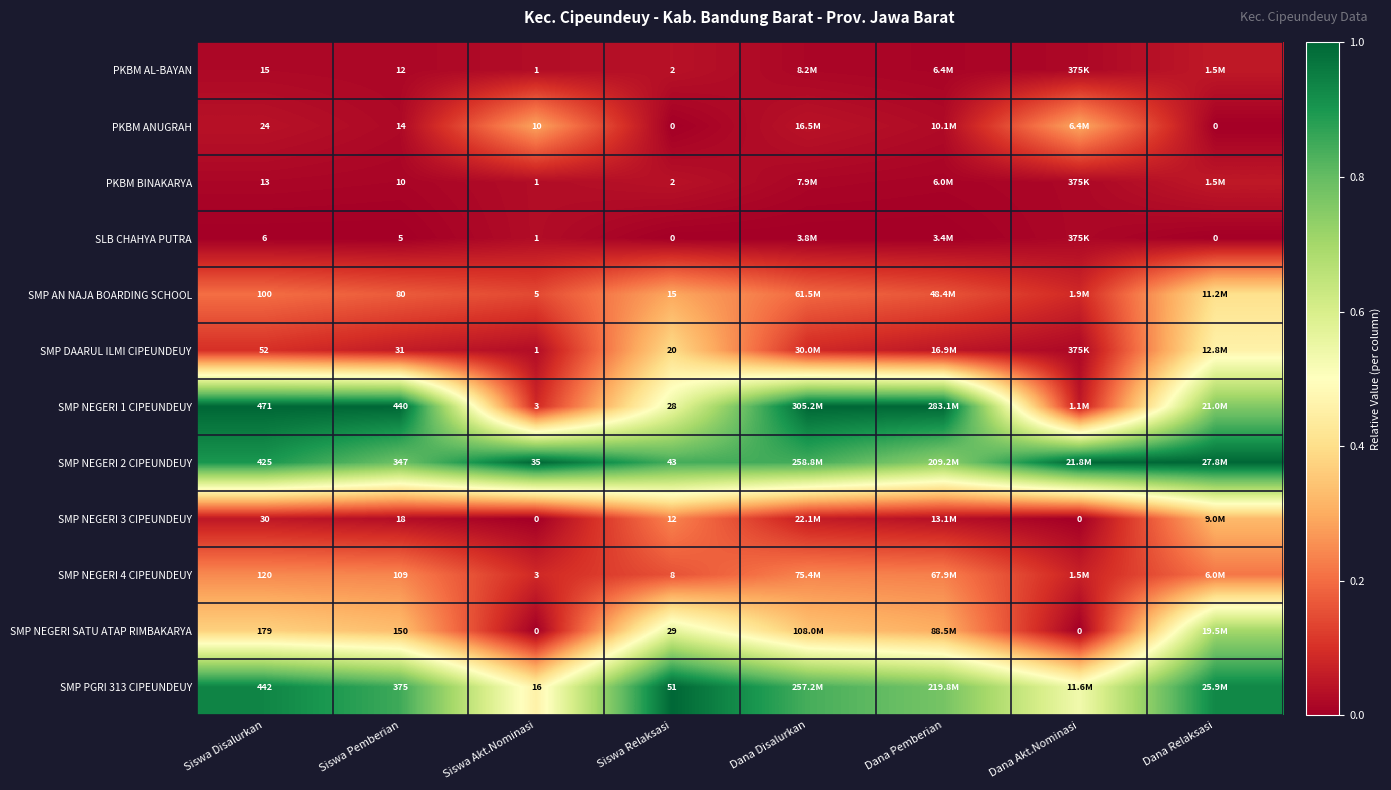

Is the value of SMP DAARUL ILMI CIPEUNDEUY at Siswa Relaksasi greater than the value of PKBM ANUGRAH at Dana Relaksasi?

Yes